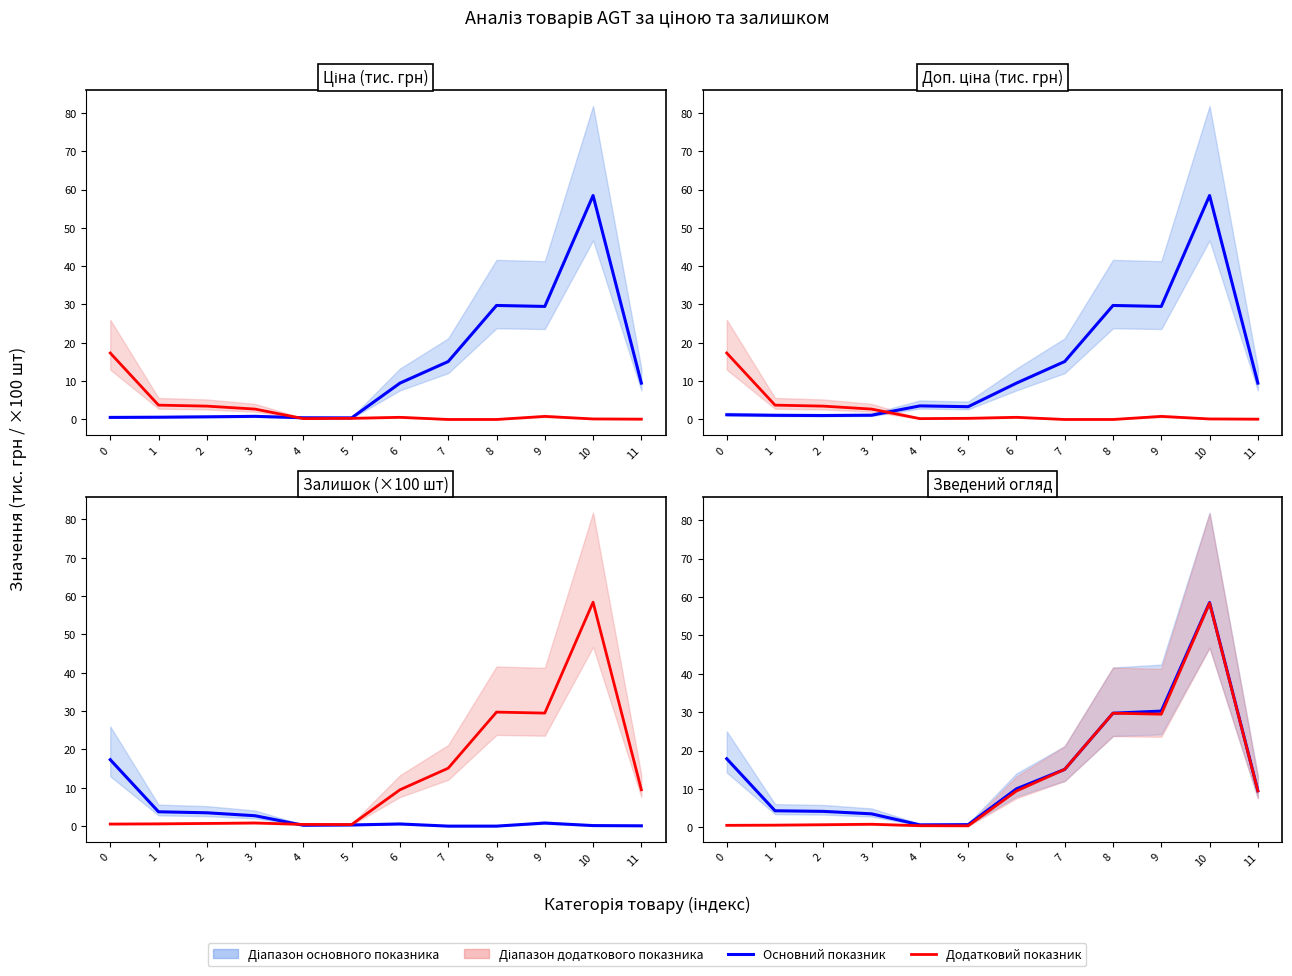

Which series has the largest range (max minus min)?

Залишок / Доп.